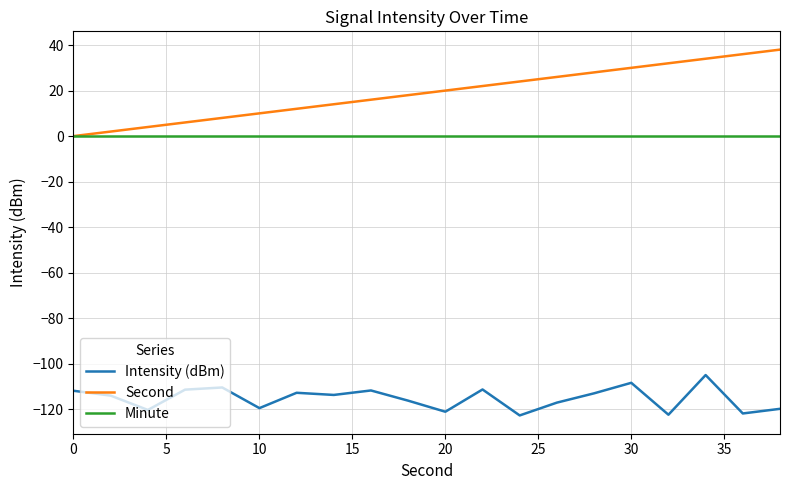

Which series has the largest range (max minus min)?

Second